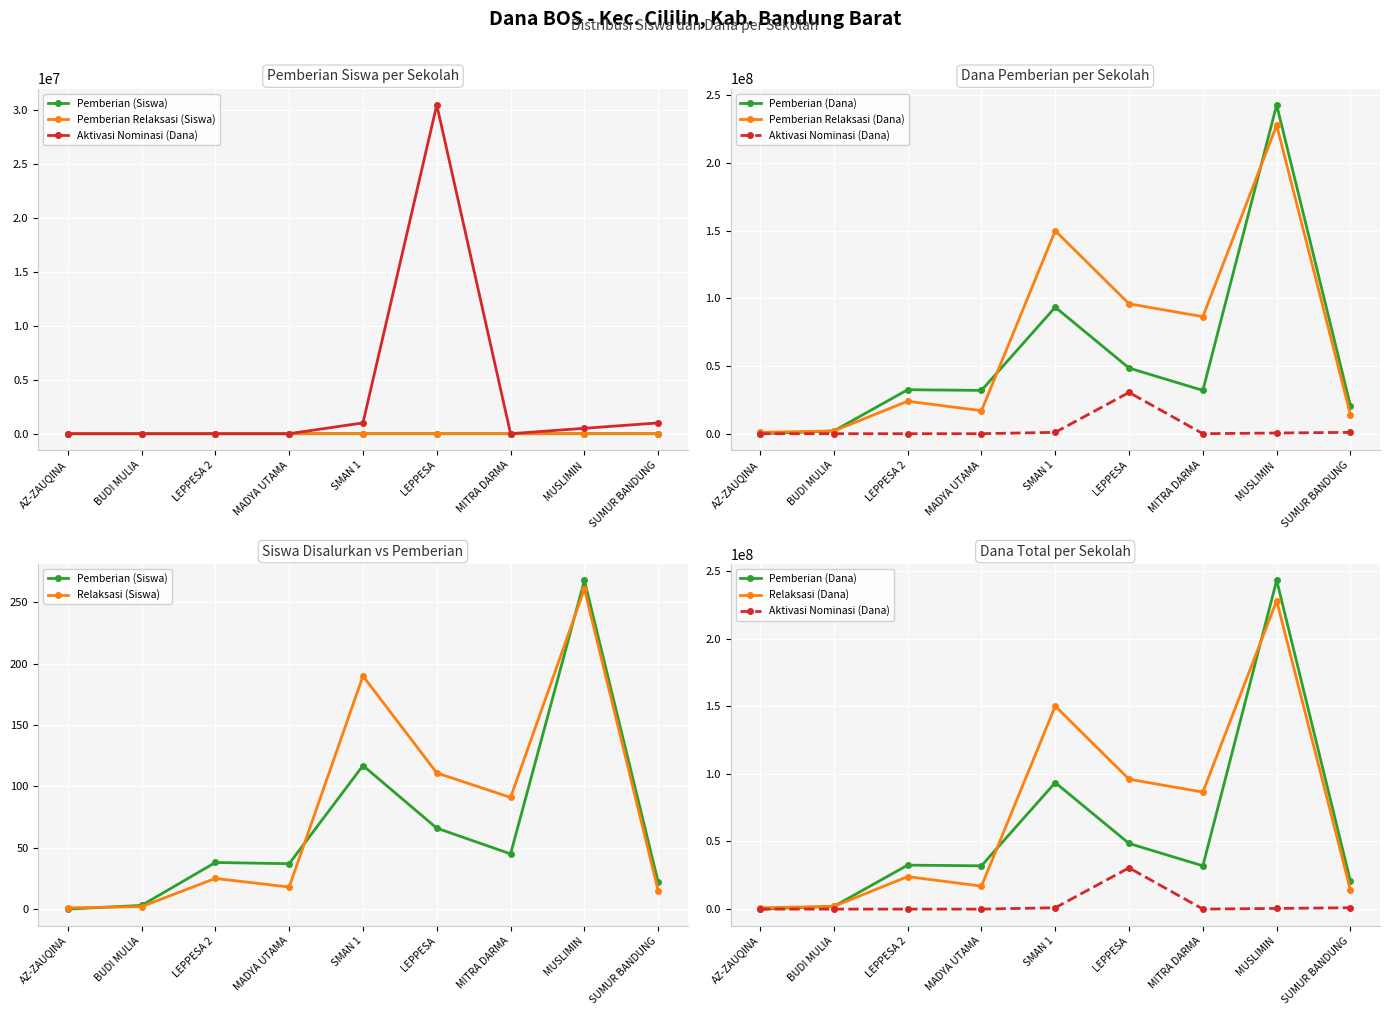

List the series in order of their peak value, highest first.

Pemberian (Dana), Pemberian Relaksasi (Dana), Pemberian Dari Aktivasi Nominasi (Dana), Pemberian (Siswa), Pemberian Relaksasi (Siswa)